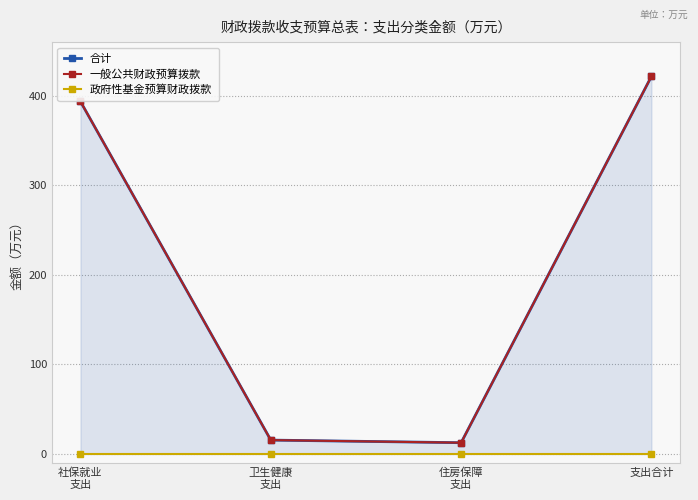

True or false: 政府性基金预算财政拨款 and 合计 cross at least once.

False